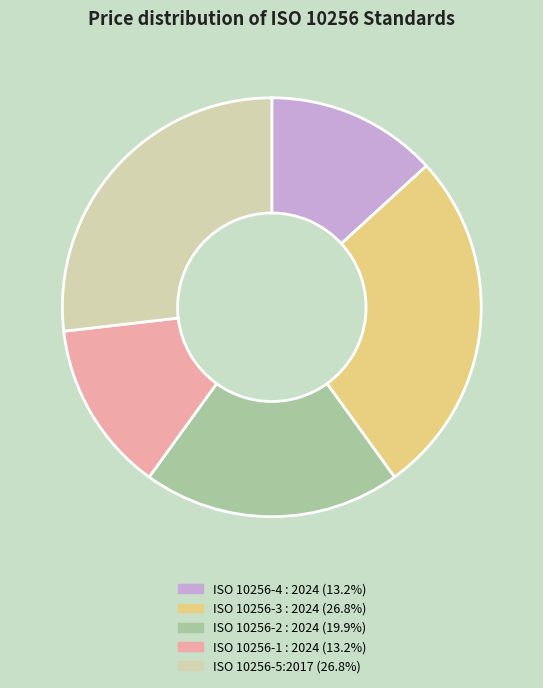

Approximately how many times larger is the value at ISO 10256-5:2017 compared to ISO 10256-4 : 2024?

2.0